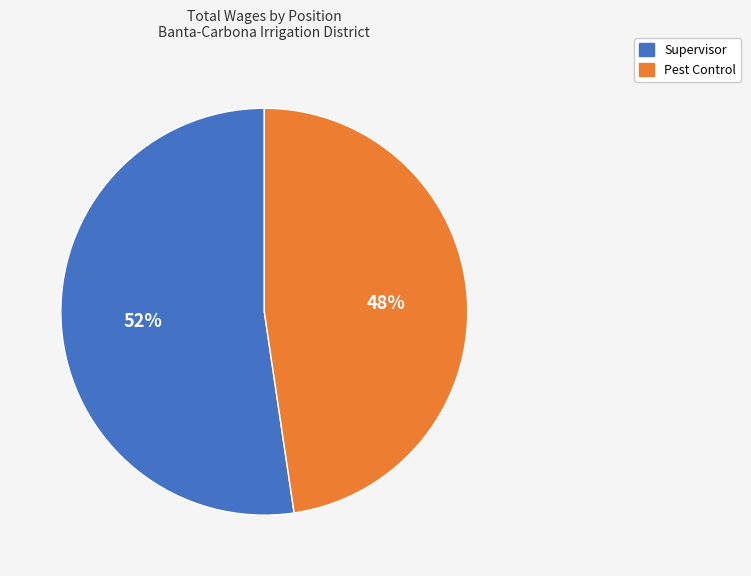

To the nearest percent, what is the average slice percentage?

50%